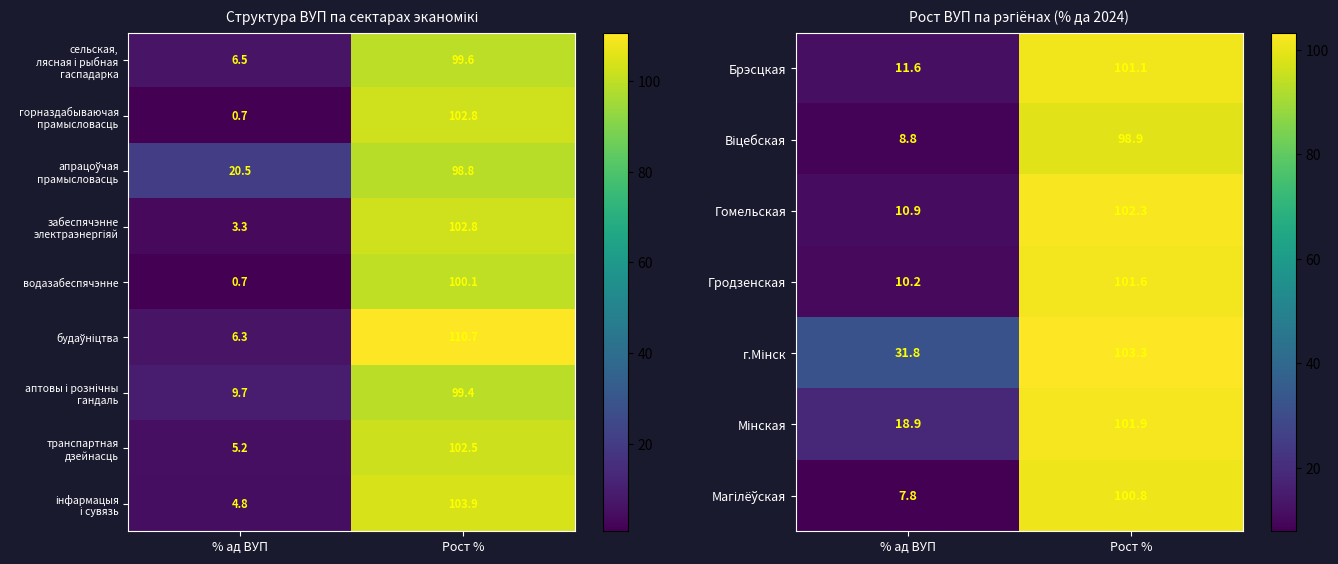

The value of Гродзенская at % ад ВУП is 4.9. True or false?

False